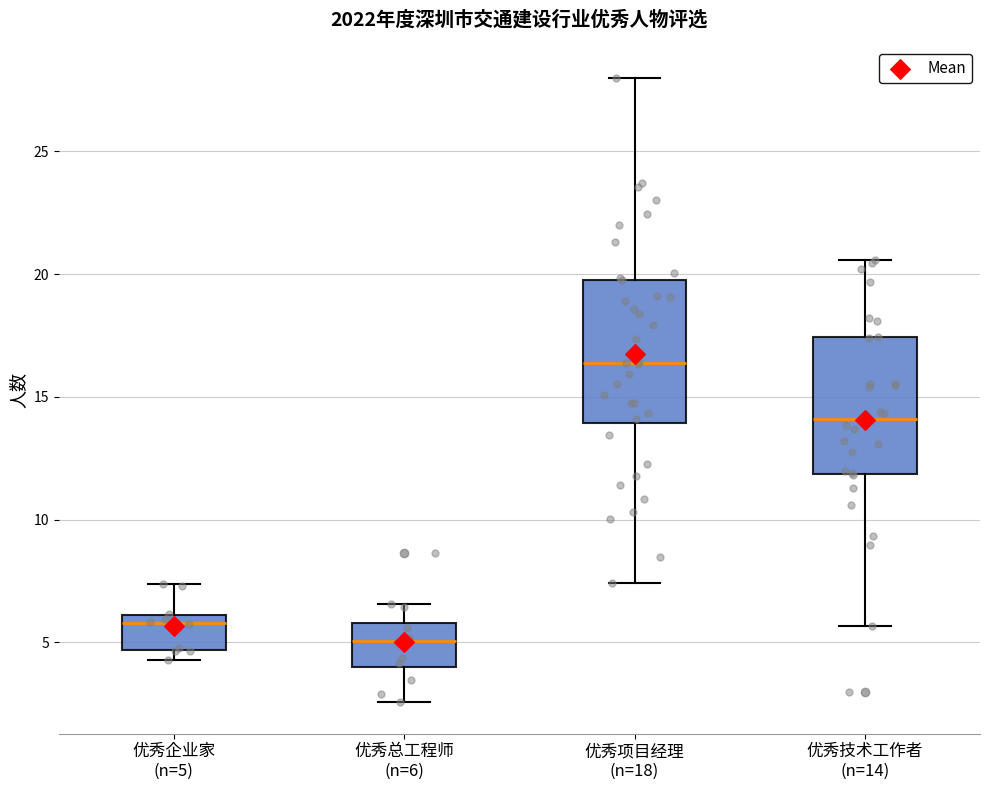

Reading left to right, transcribe this box plot: for each box, give where its median line is, the range the box spans, and where its two whiskers end, as read against the y-axis. The values are not printed on the chart, so give them approximately, as read against the axis.

优秀企业家 (n=5): median 6.0 (just below the box's upper edge), box 4.5 to 6.0, whiskers 4.5 (just below the box's lower edge) to 7.5
优秀总工程师 (n=6): median 5.0, box 4.0 to 6.0, whiskers 2.5 to 6.5
优秀项目经理 (n=18): median 16.5, box 14.0 to 20.0, whiskers 7.5 to 28.0
优秀技术工作者 (n=14): median 14.0, box 12.0 to 17.5, whiskers 5.5 to 20.5